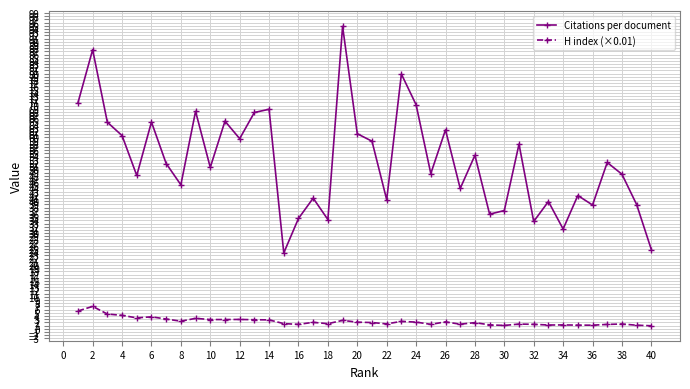

What is the difference between the second highest and second lowest values in the Citations per document series?

62.7